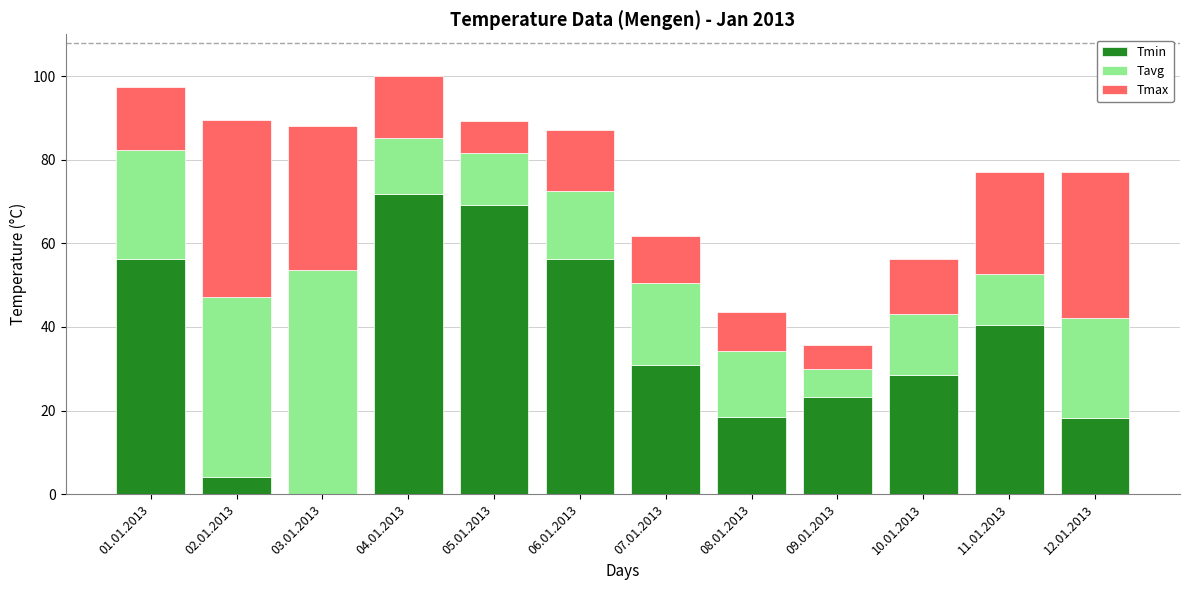

What value does the Tmin series have at 10.01.2013?

28.5